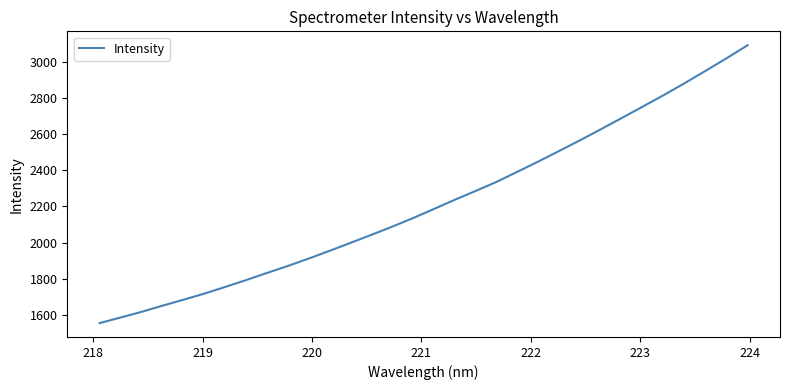

What is the greatest value displayed?

3093.8